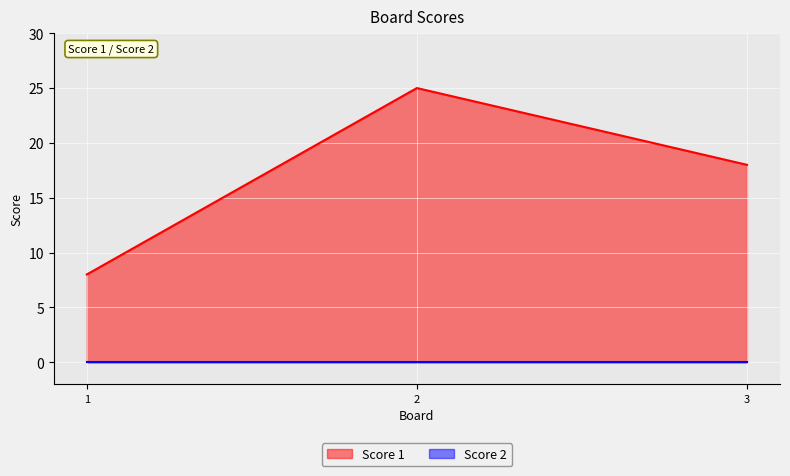

What is the ratio of the value at 1 to the value at 2?

0.3